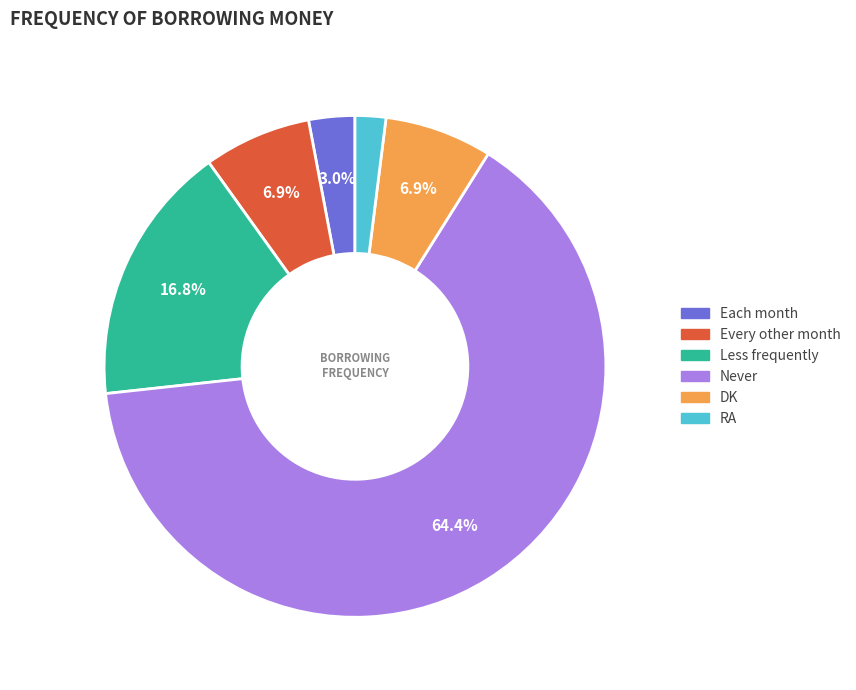

Is it true that Less frequently is 17% of the pie?

True